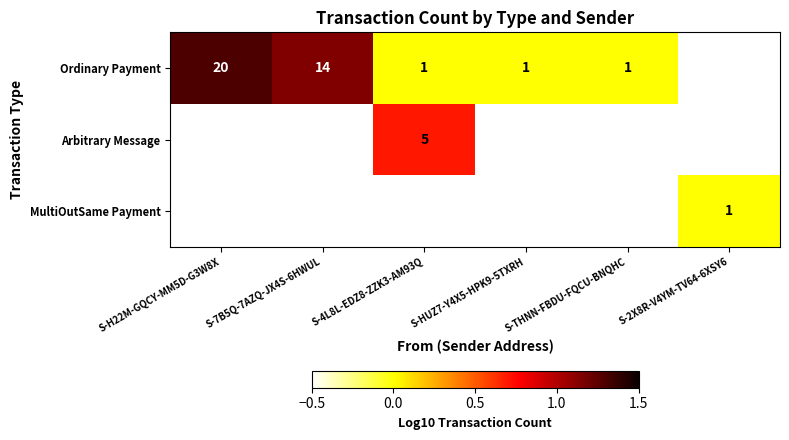

Which category has the lowest value in the Ordinary Payment series?

S-4L8L-EDZ8-ZZK3-AM93Q